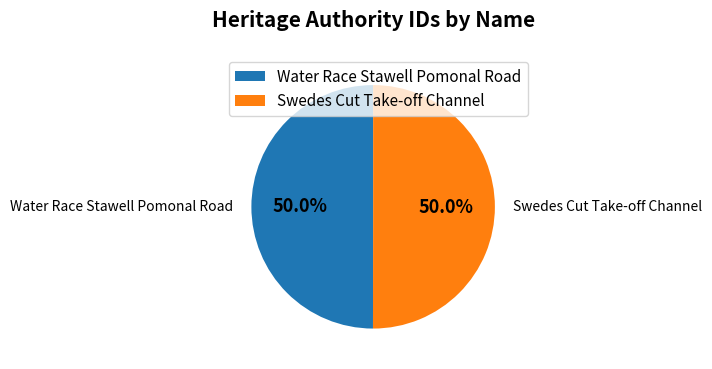

How many slices are in this pie chart?

2